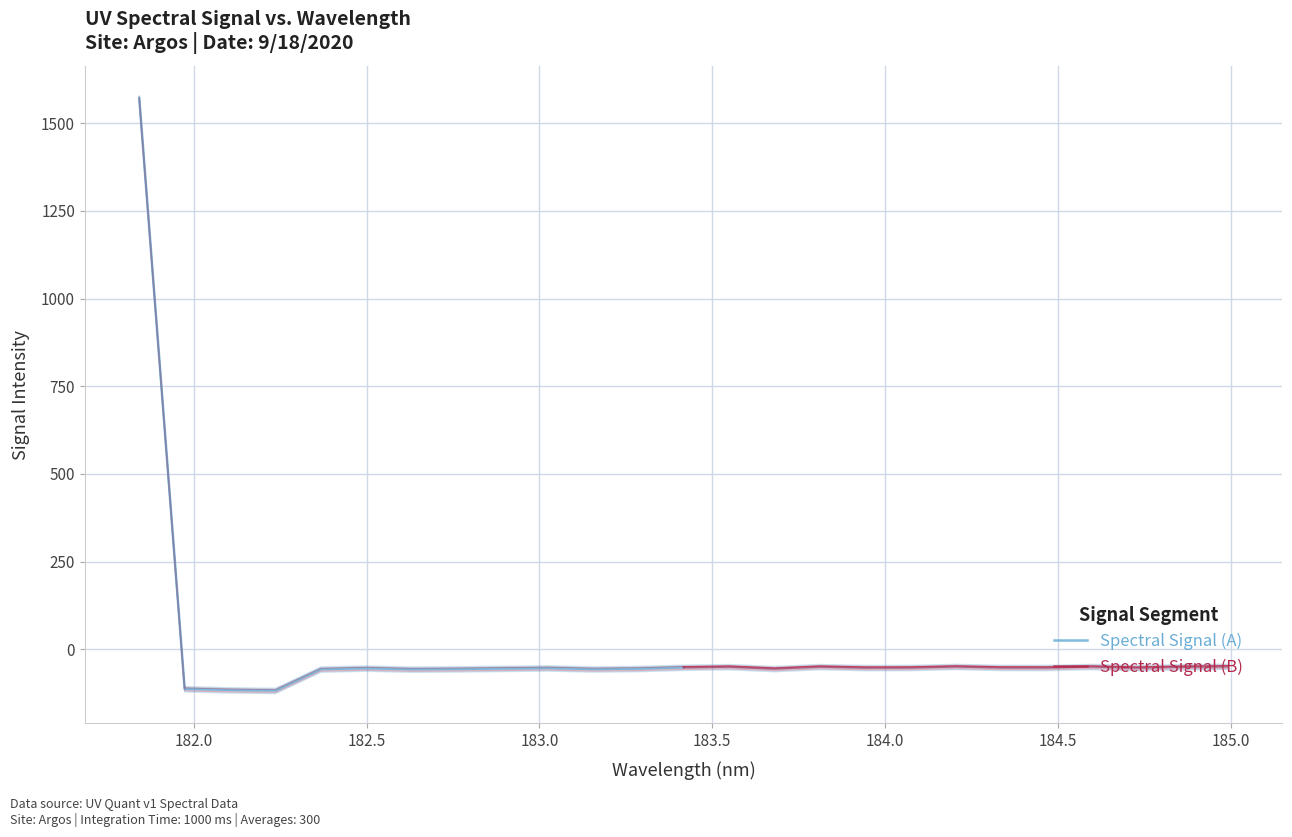

What is the label of the 10th point from the right?

183.0